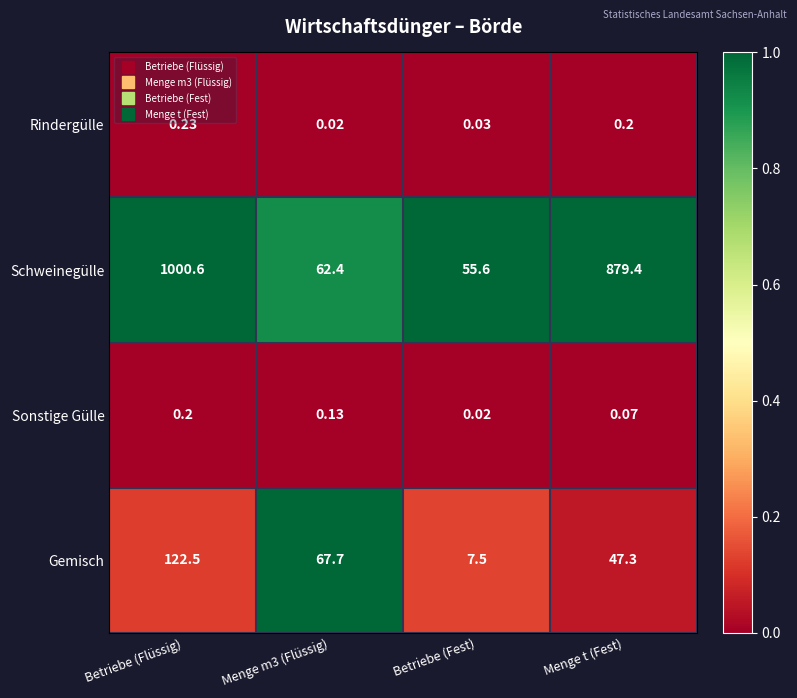

Rank the series by their maximum value, from lowest to highest.

Sonstige Gülle, Rindergülle, Gemisch, Schweinegülle